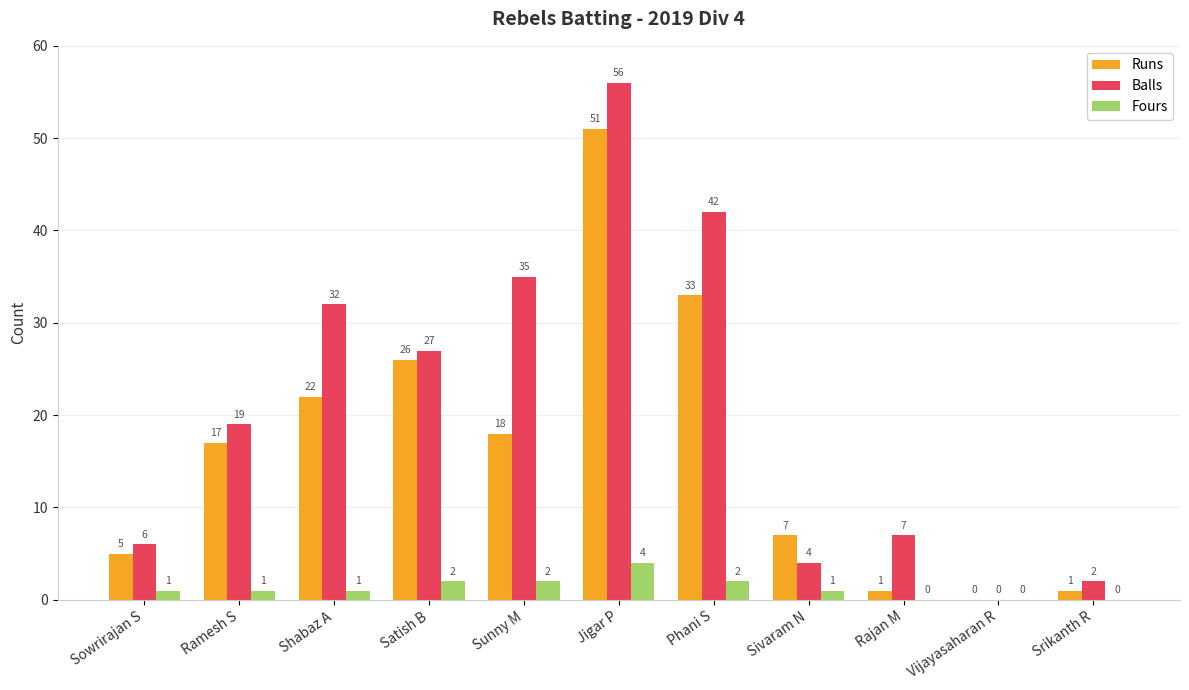

The Fours series shows 2 at Satish B. True or false?

True